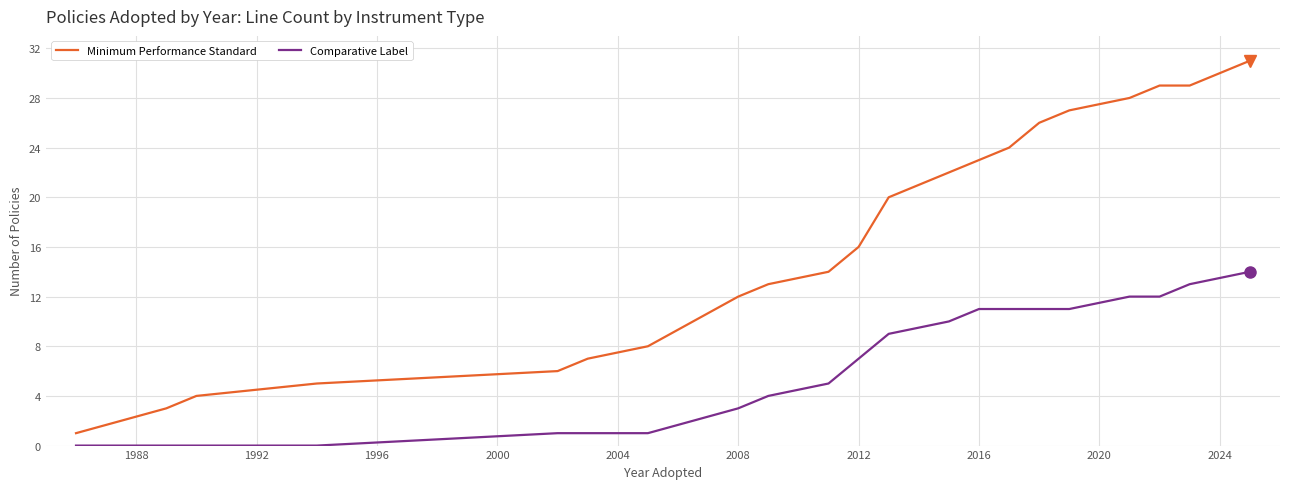

At how many categories does at least one series exceed 19?

10